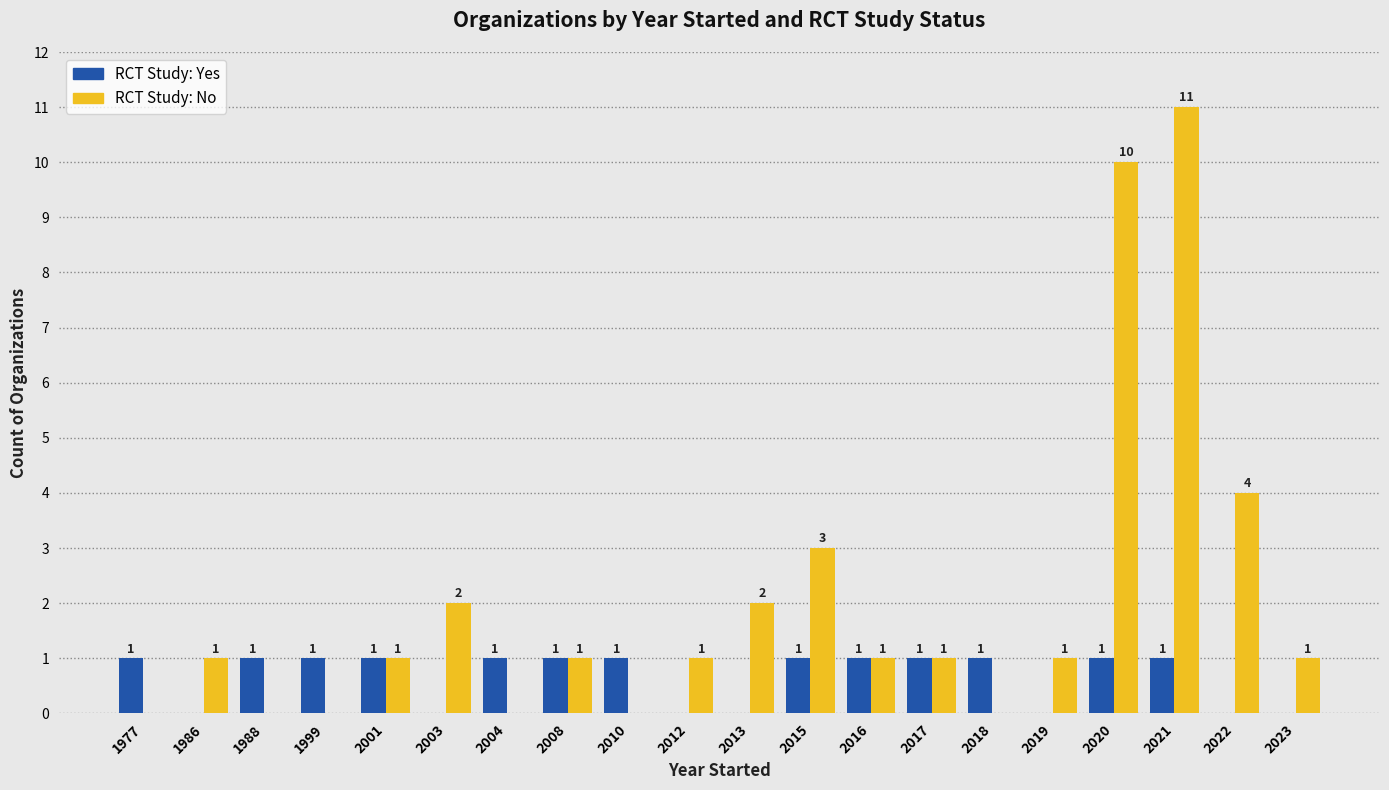

What is the greatest value displayed?

11